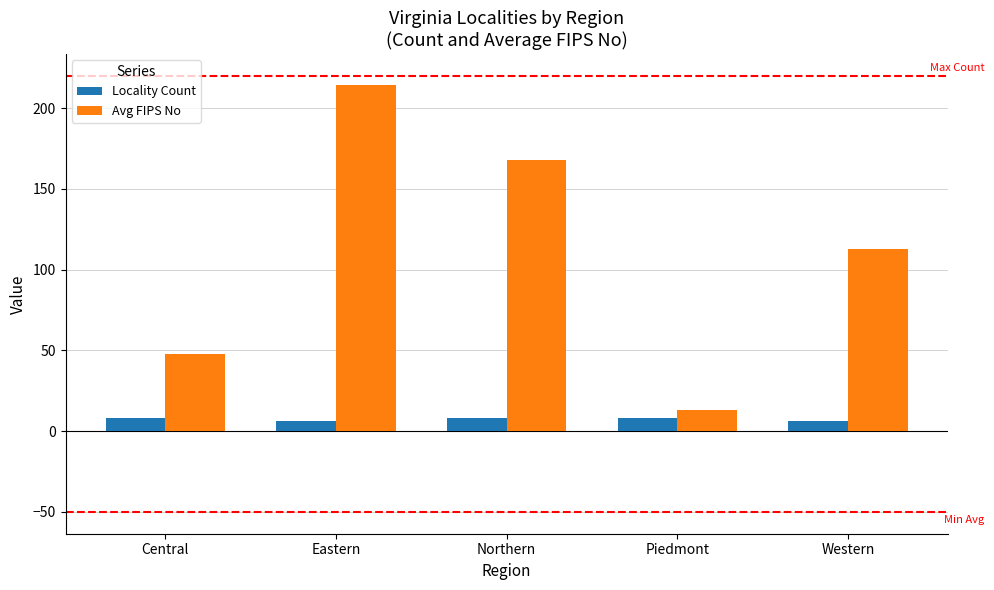

What is the sum of the Avg FIPS No values at Western and Piedmont?

125.7